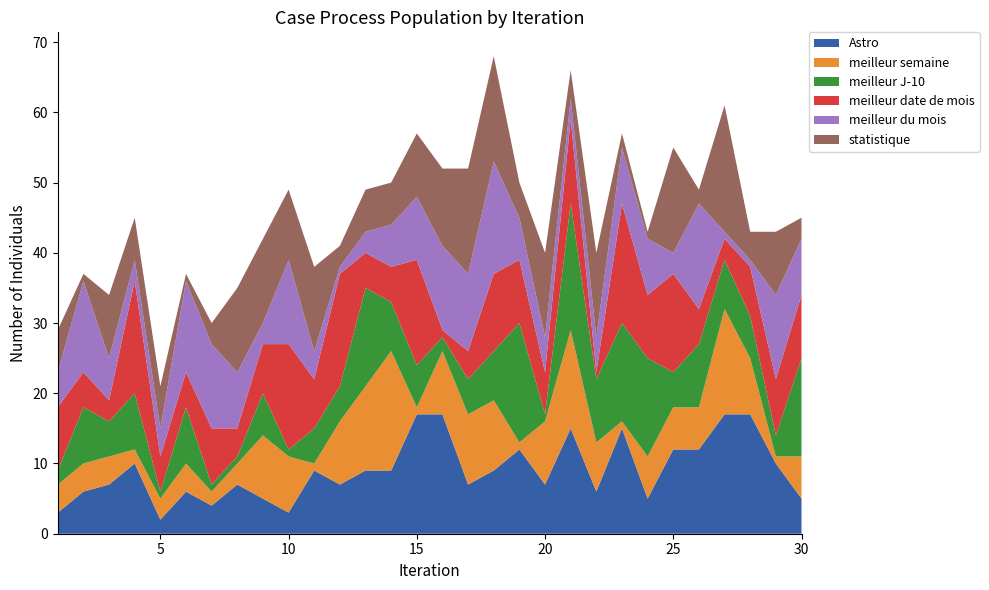

Reading left to right, what are all the values shown in this chart?

Astro: 1=3	2=6	3=7	4=10	5=2	6=6	7=4	8=7	9=5	10=3	11=9	12=7	13=9	14=9	15=17	16=17	17=7	18=9	19=12	20=7	21=15	22=6	23=15	24=5	25=12	26=12	27=17	28=17	29=10	30=5
meilleur semaine: 1=4	2=4	3=4	4=2	5=3	6=4	7=2	8=3	9=9	10=8	11=1	12=9	13=12	14=17	15=1	16=9	17=10	18=10	19=1	20=9	21=14	22=7	23=1	24=6	25=6	26=6	27=15	28=8	29=1	30=6
meilleur J-10: 1=2	2=8	3=5	4=8	5=1	6=8	7=1	8=1	9=6	10=1	11=5	12=5	13=14	14=7	15=6	16=2	17=5	18=7	19=17	20=1	21=18	22=9	23=14	24=14	25=5	26=9	27=7	28=6	29=3	30=14
meilleur date de mois: 1=9	2=5	3=3	4=16	5=5	6=5	7=8	8=4	9=7	10=15	11=7	12=16	13=5	14=5	15=15	16=1	17=4	18=11	19=9	20=6	21=12	22=1	23=17	24=9	25=14	26=5	27=3	28=7	29=8	30=9
meilleur du mois: 1=5	2=13	3=6	4=3	5=4	6=13	7=12	8=8	9=3	10=12	11=4	12=1	13=3	14=6	15=9	16=12	17=11	18=16	19=6	20=5	21=3	22=5	23=8	24=8	25=3	26=15	27=1	28=1	29=12	30=8
statistique: 1=6	2=1	3=9	4=6	5=6	6=1	7=3	8=12	9=12	10=10	11=12	12=3	13=6	14=6	15=9	16=11	17=15	18=15	19=5	20=12	21=4	22=12	23=2	24=1	25=15	26=2	27=18	28=4	29=9	30=3